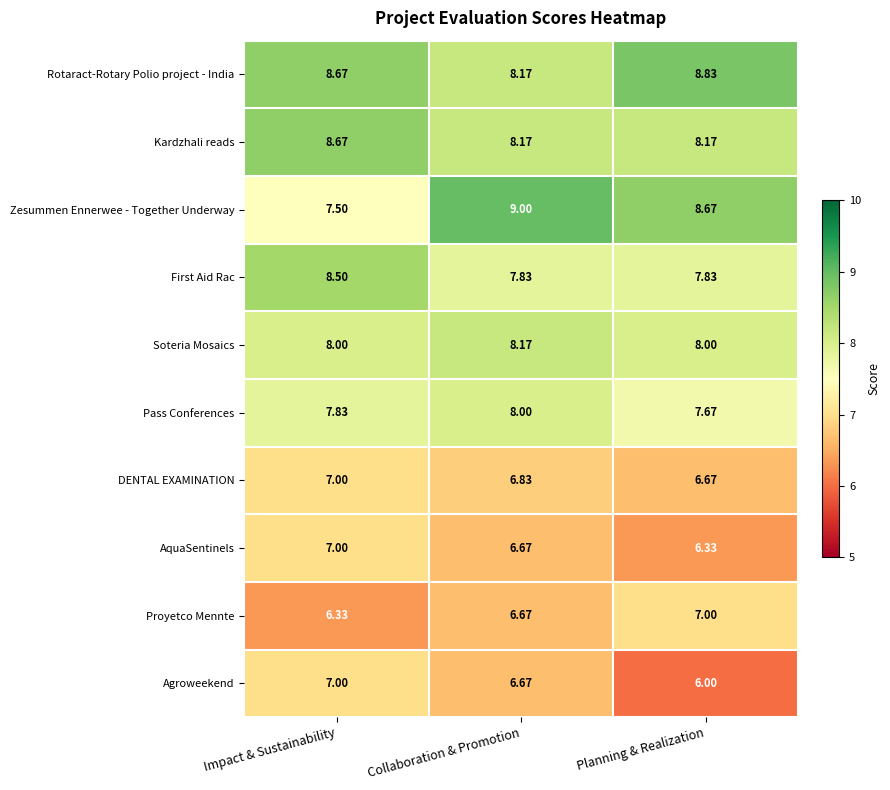

Which series has the largest total across all categories?

Rotaract-Rotary Polio project - India